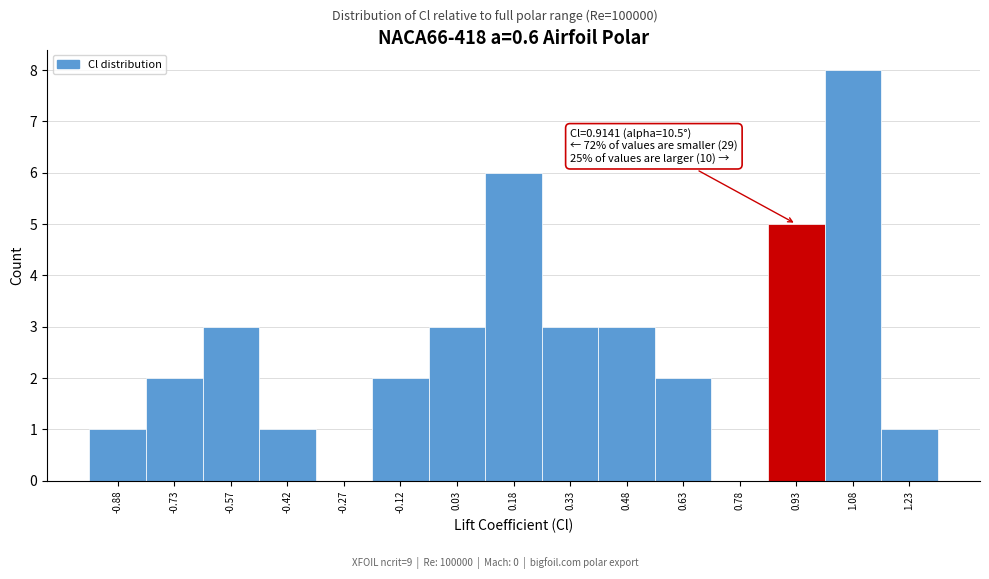

Over which range of the x-axis is the bar tallest?

1.00 to 1.15